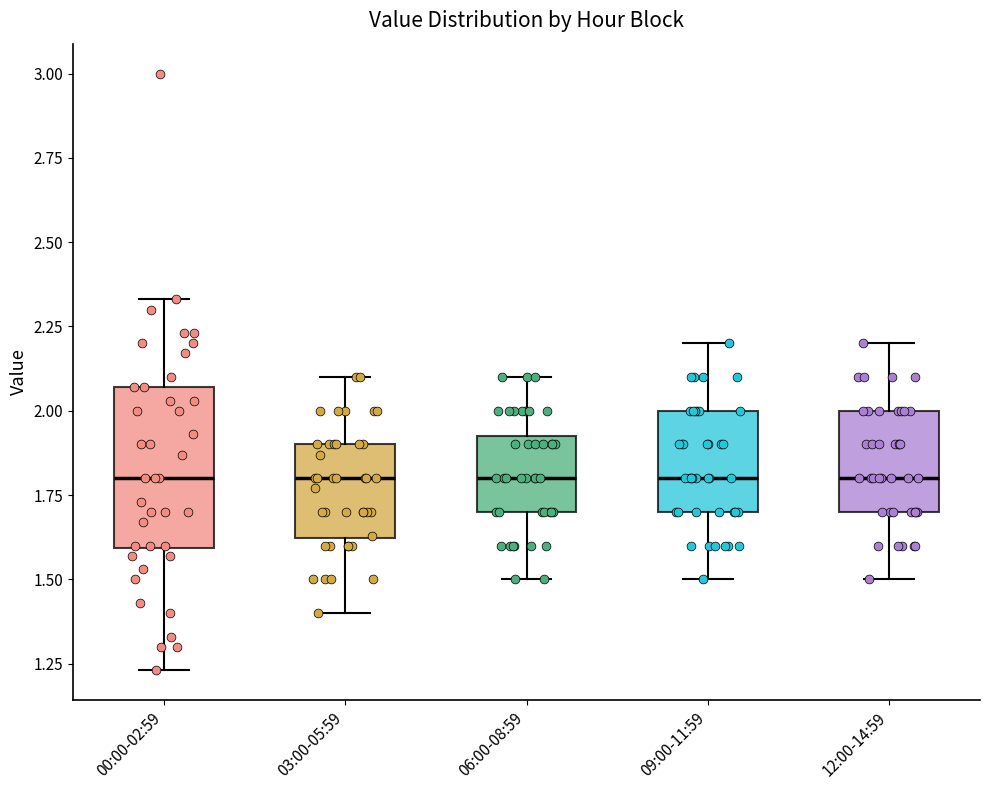

Reading left to right, read every box against the y-axis: the position of its median line, the range the box covers, and the ends of its whiskers. The values are not printed on the chart, so give them approximately, as read against the axis.

00:00-02:59: median 1.80, box 1.60 to 2.05, whiskers 1.25 to 2.35
03:00-05:59: median 1.80, box 1.60 to 1.90, whiskers 1.40 to 2.10
06:00-08:59: median 1.80, box 1.70 to 1.95, whiskers 1.50 to 2.10
09:00-11:59: median 1.80, box 1.70 to 2.00, whiskers 1.50 to 2.20
12:00-14:59: median 1.80, box 1.70 to 2.00, whiskers 1.50 to 2.20